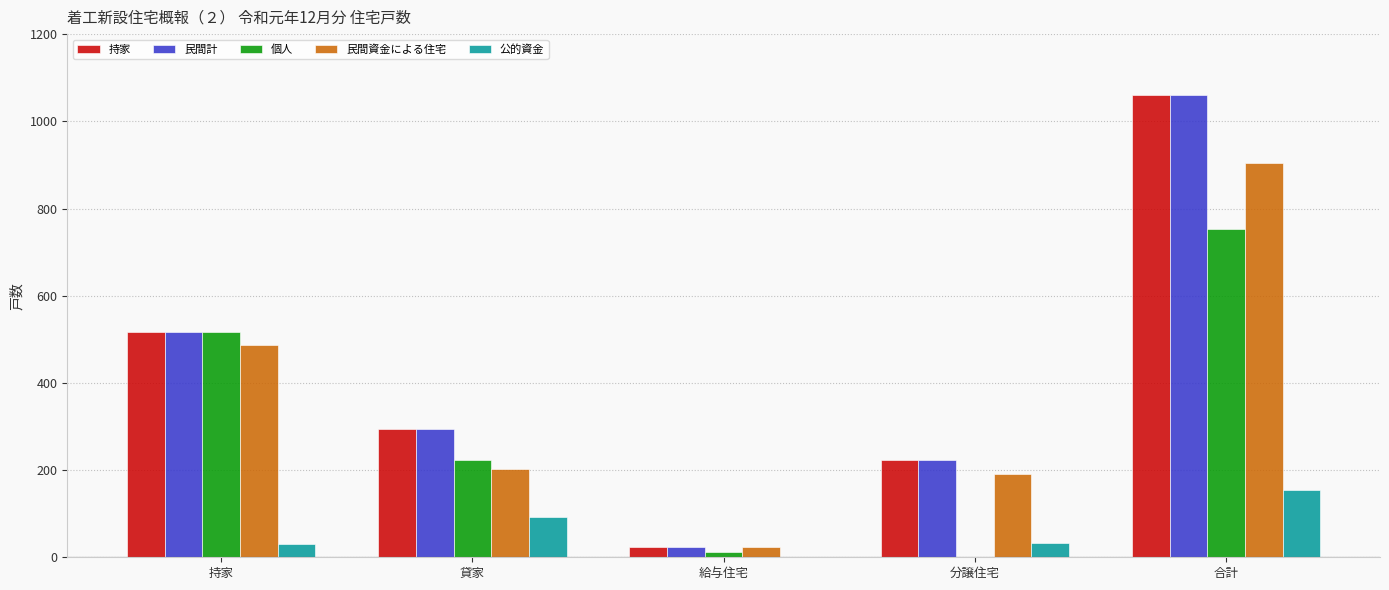

True or false: 民間計 has a value of 224 at 分譲住宅.

True